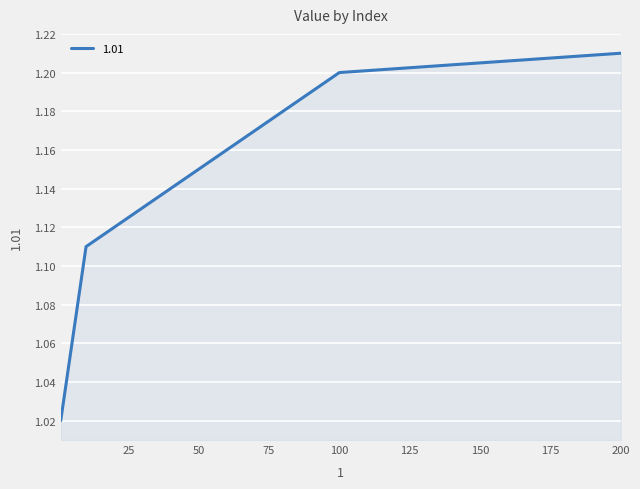

How many lines are shown in the chart?

1